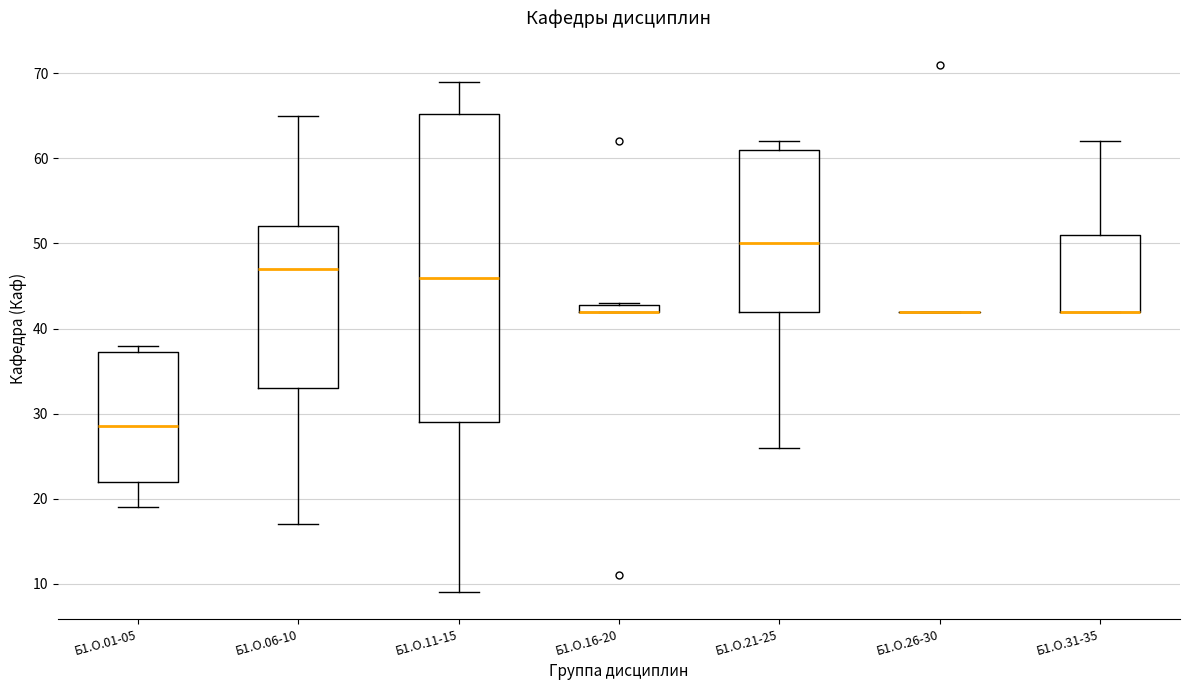

Which box is the tallest, from its lower edge to its upper edge?

Б1.О.11-15